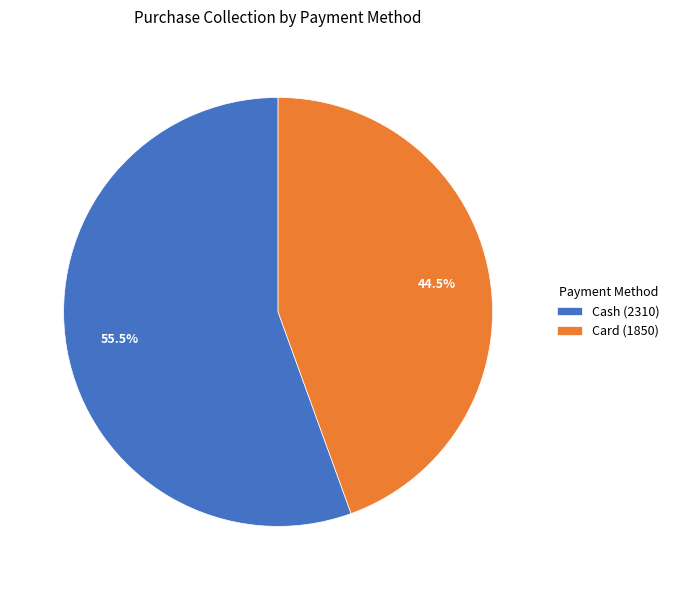

What percentage is NOT represented by Card?

55.5%